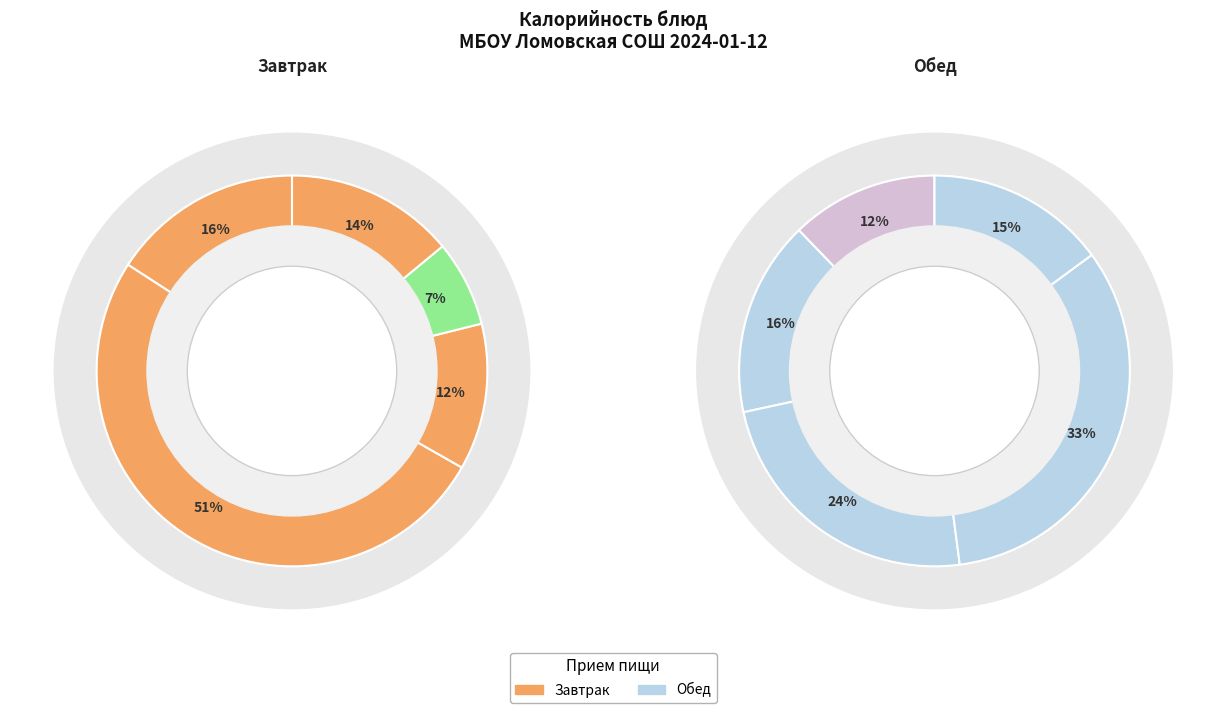

Does Фрукт represent more than half of the total?

No